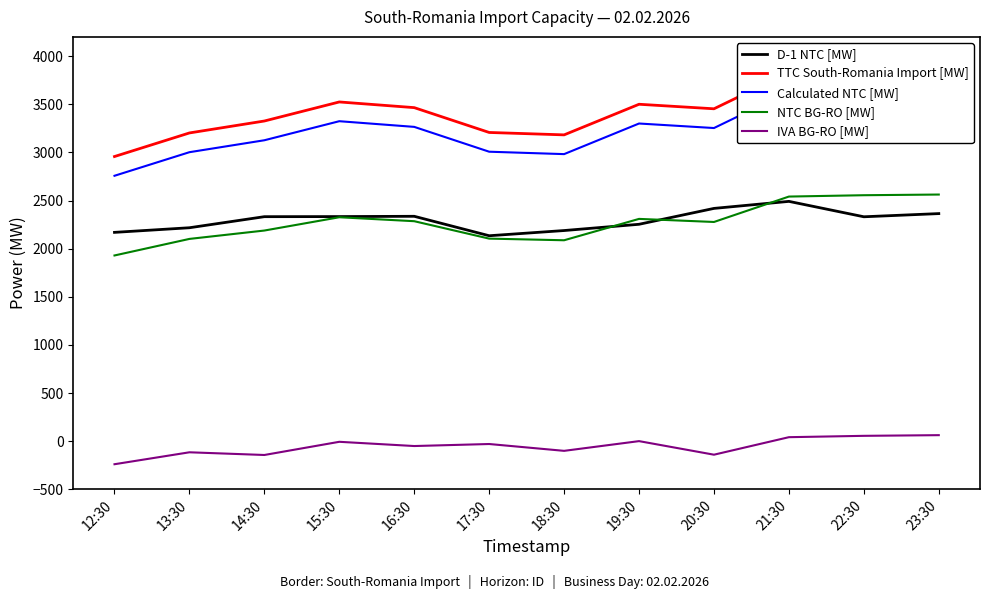

True or false: TTC South-Romania Import [MW] and Calculated NTC [MW] intersect in this chart.

False